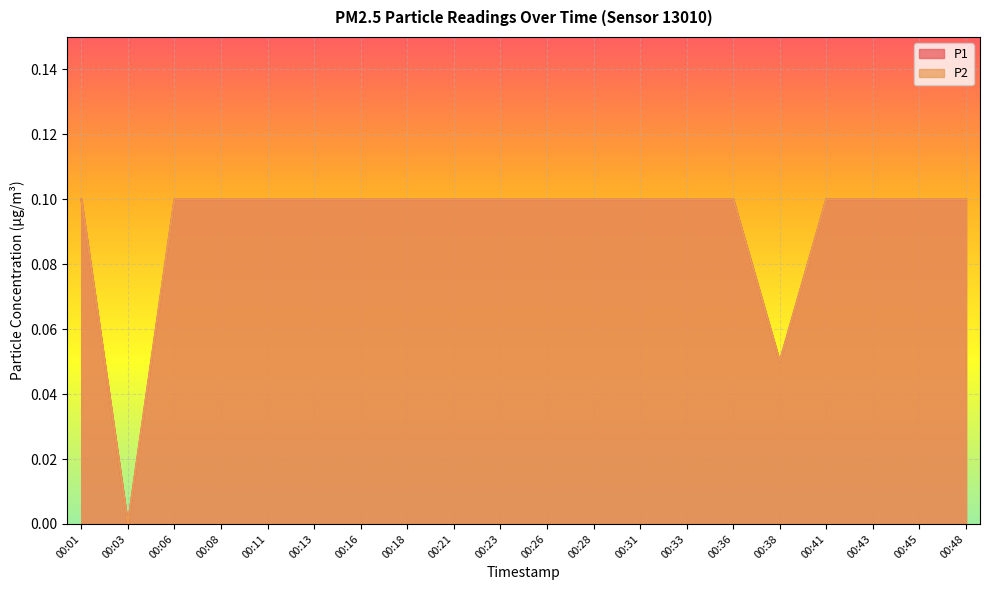

At 00:01, list the series in order from largest to smallest.

P1, P2